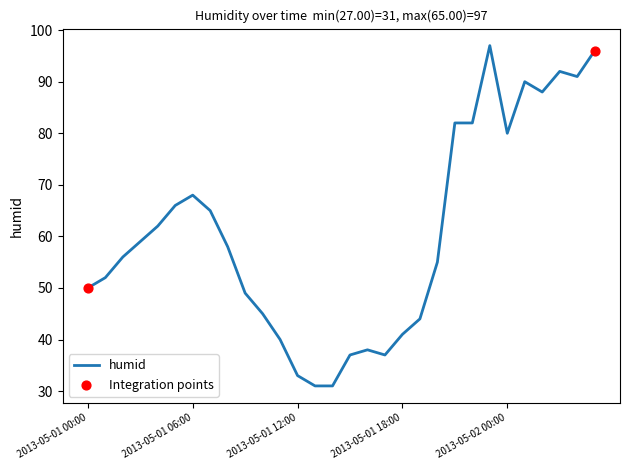

What is the difference between the maximum and minimum values?

66